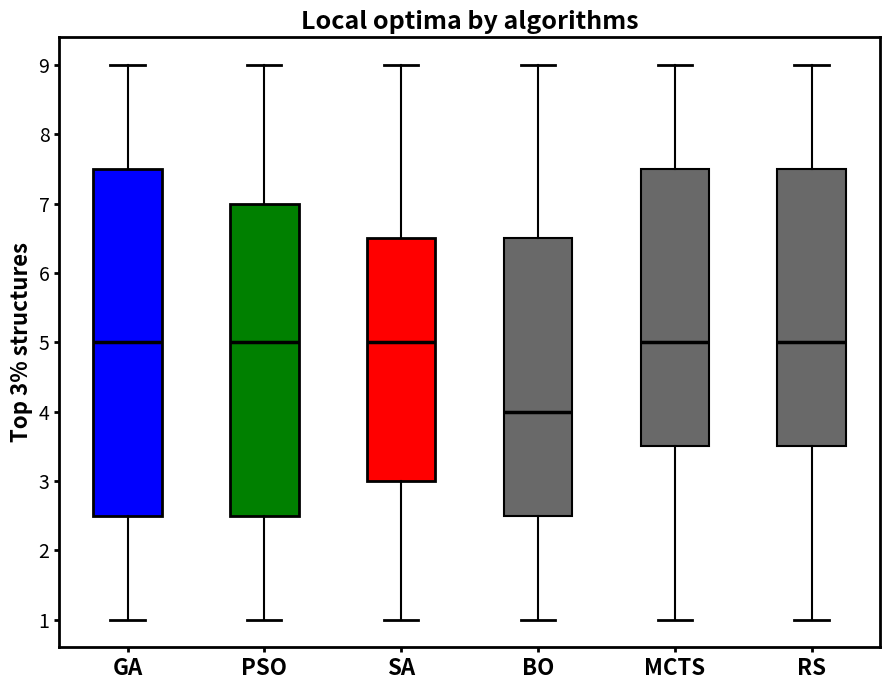

Comparing the boxes themselves (not the whiskers), which one is the tallest?

GA